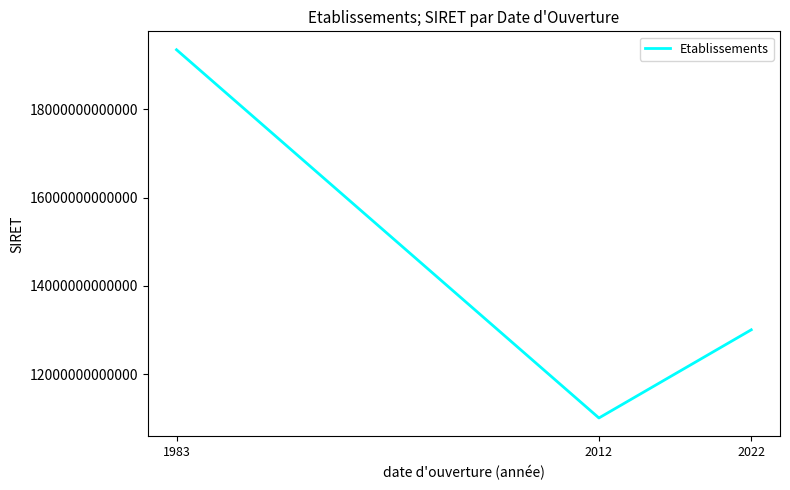

Reading left to right, list all the values displayed in this chart.

1983=19350936100013	2012=11004401300040	2022=13003051300019